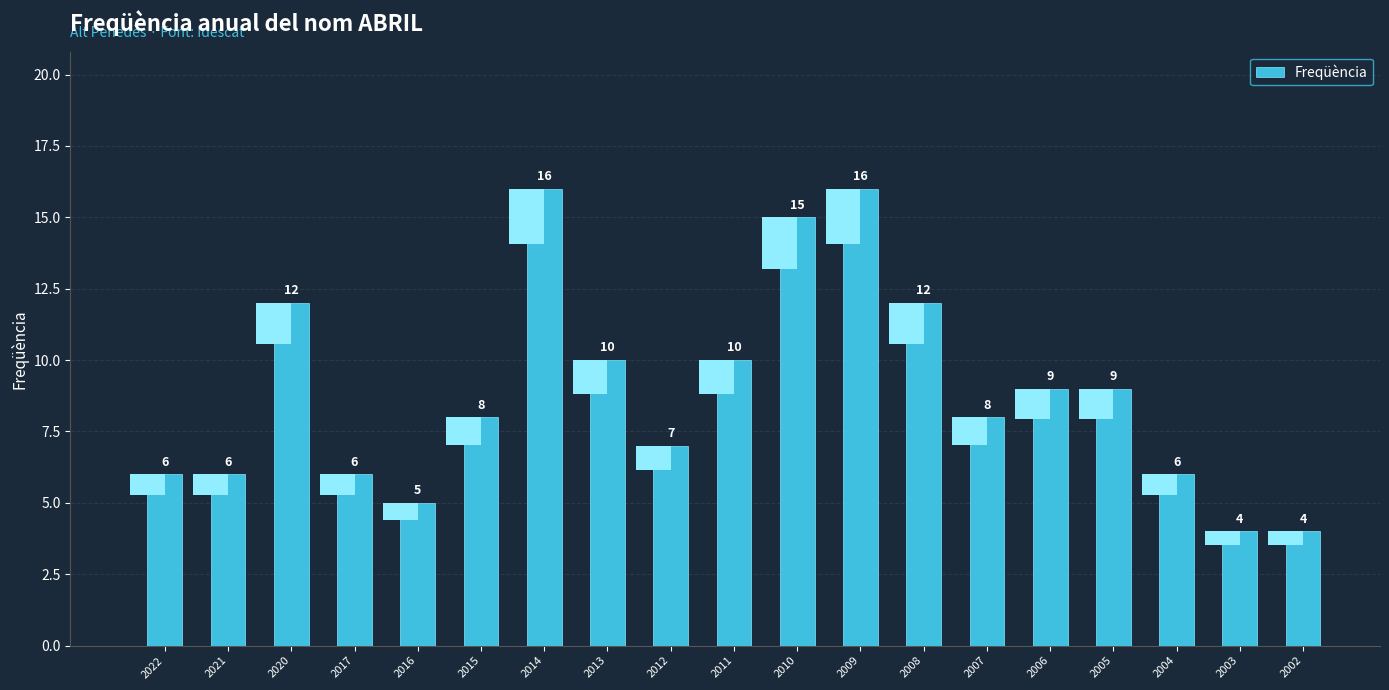

Which label corresponds to the smallest value in the chart?

2003